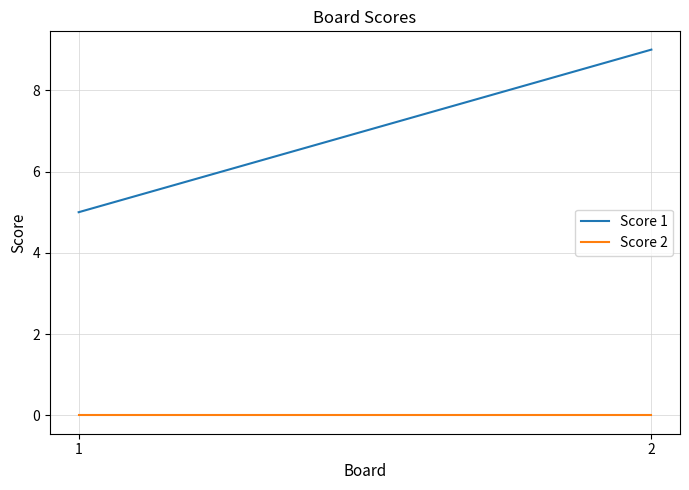

Rank the series by their maximum value, from lowest to highest.

Score 2, Score 1